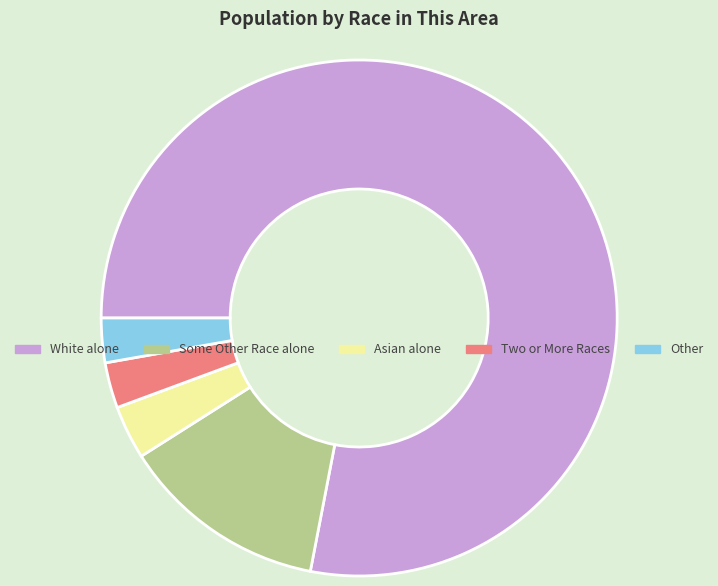

Which category accounts for the majority?

White alone